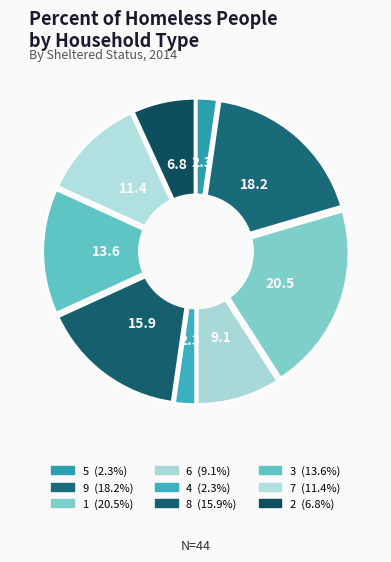

Rank the categories by value from lowest to highest.

5, 4, 2, 6, 7, 3, 8, 9, 1